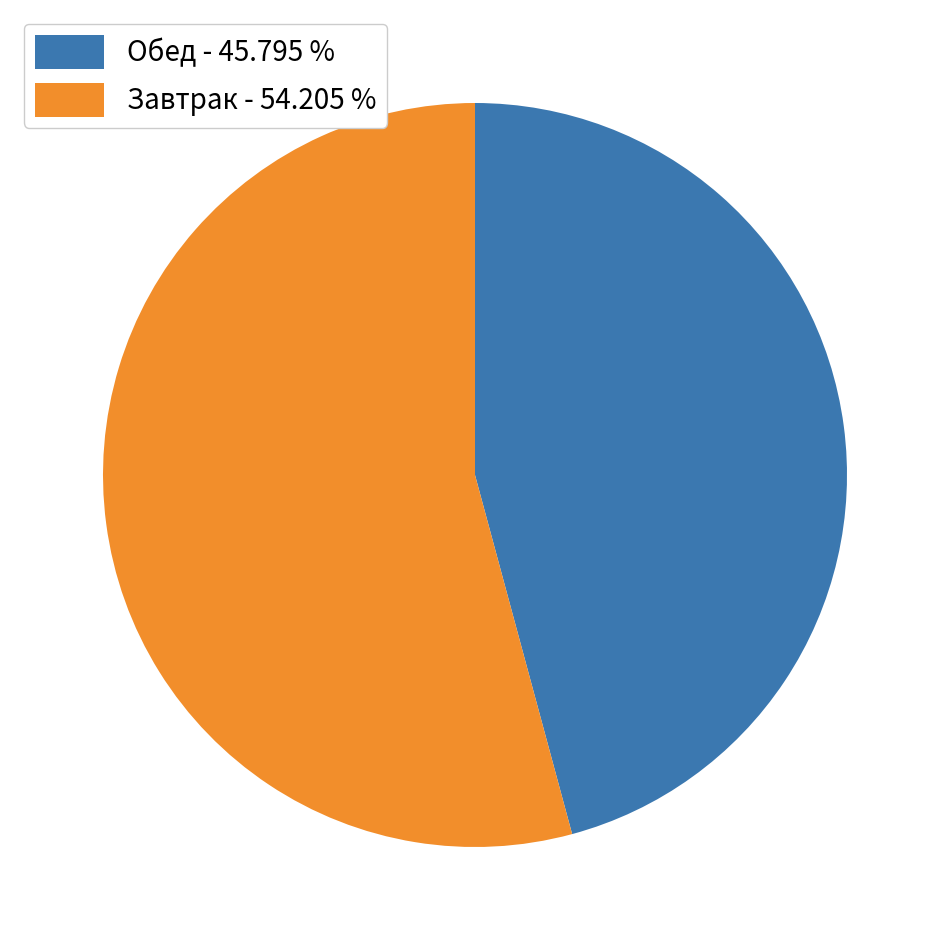

Is the sum of Обед - 45.795 % and Завтрак - 54.205 % greater than half?

Yes